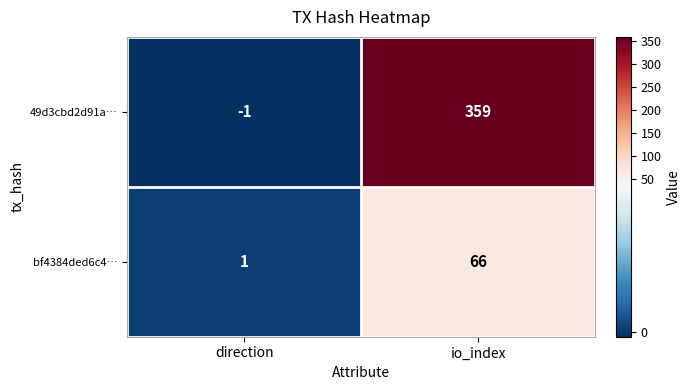

Which label corresponds to the largest value in the chart?

io_index